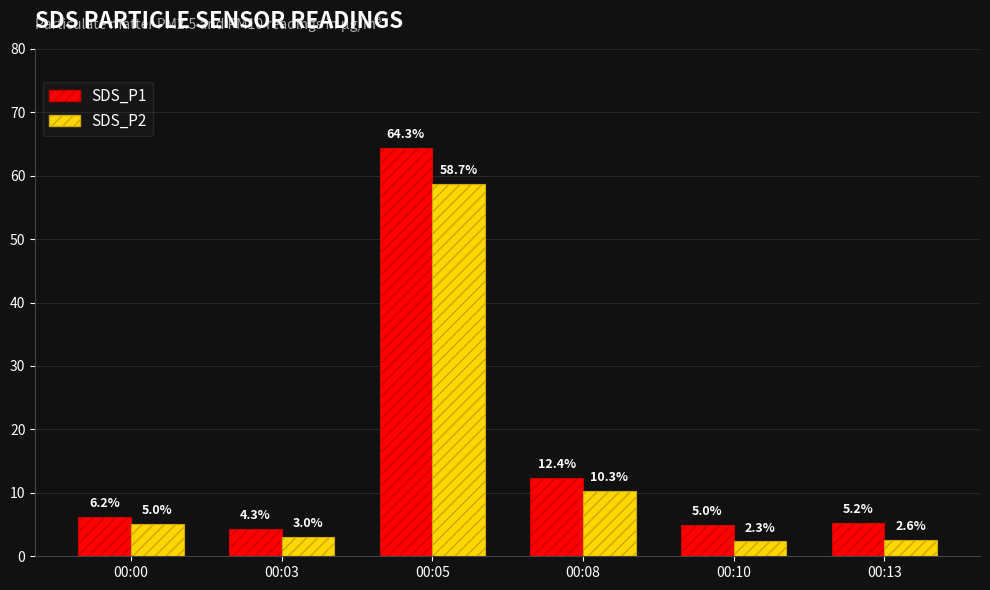

Which series changed the most between 00:03 and 00:13?

SDS_P1